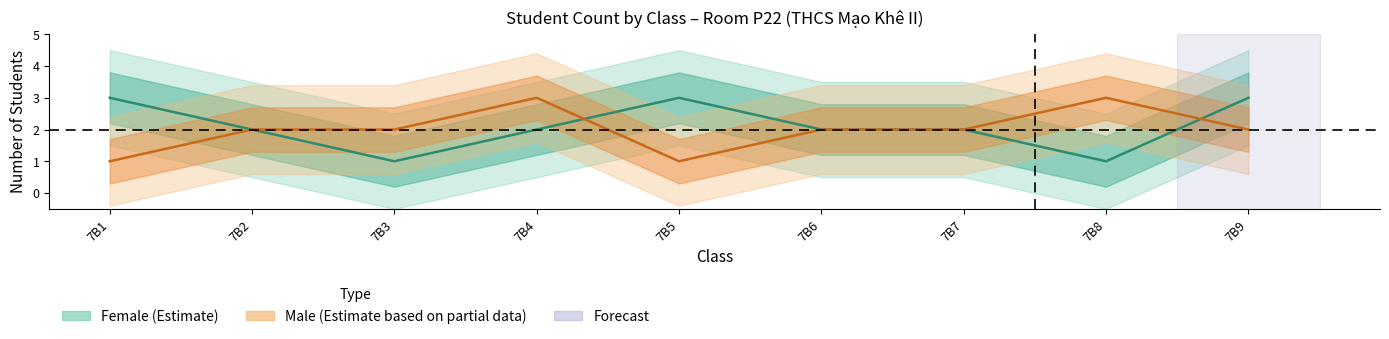

True or false: Female_count has more than 0 points higher than both neighbors.

True